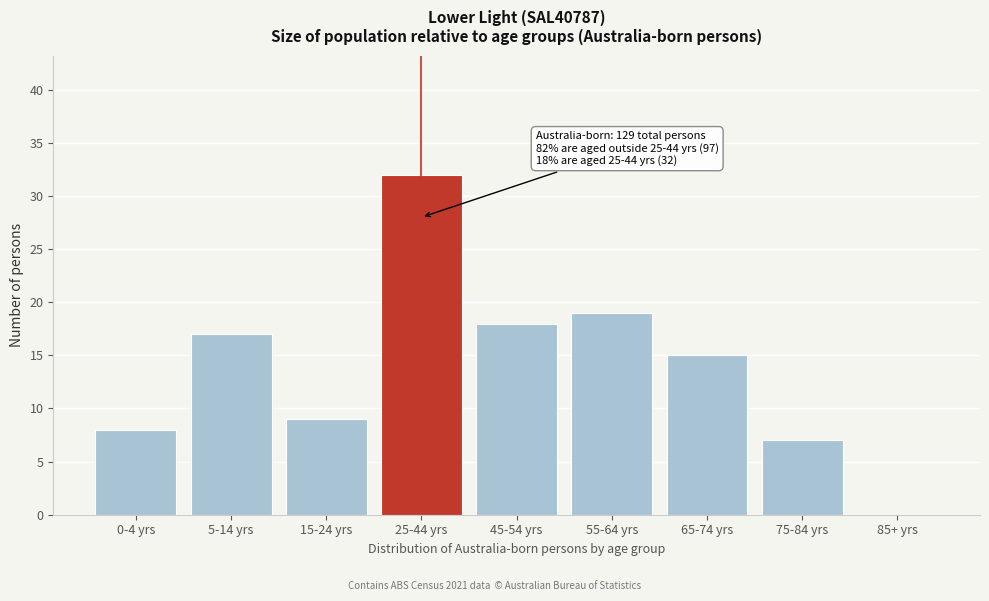

Reading left to right, extract all data points from this chart.

0-4 yrs=8	5-14 yrs=17	15-24 yrs=9	25-44 yrs=32	45-54 yrs=18	55-64 yrs=19	65-74 yrs=15	75-84 yrs=7	85+ yrs=0